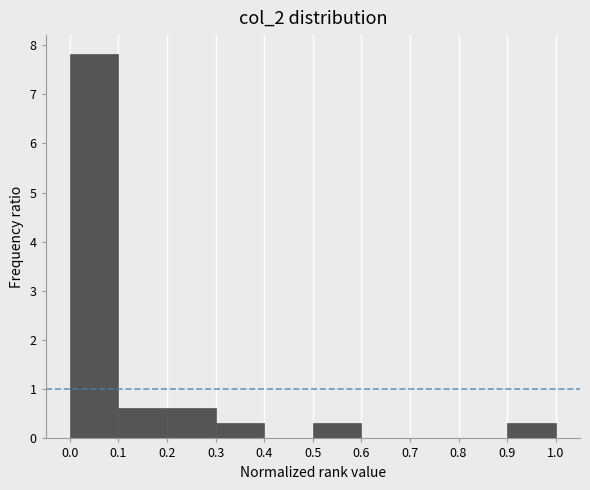

How tall is the bar that spans 0.5 to 0.6 on the x-axis? The values are not printed on the chart, so give them approximately, as read against the axis.

0.3